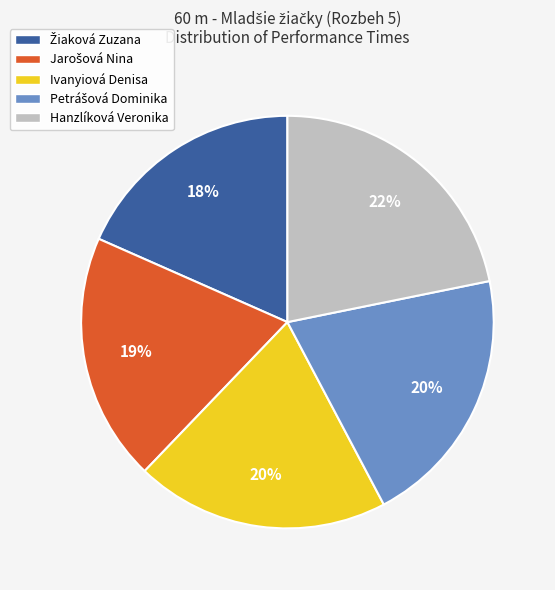

What is the largest slice in the pie chart?

Hanzlíková Veronika